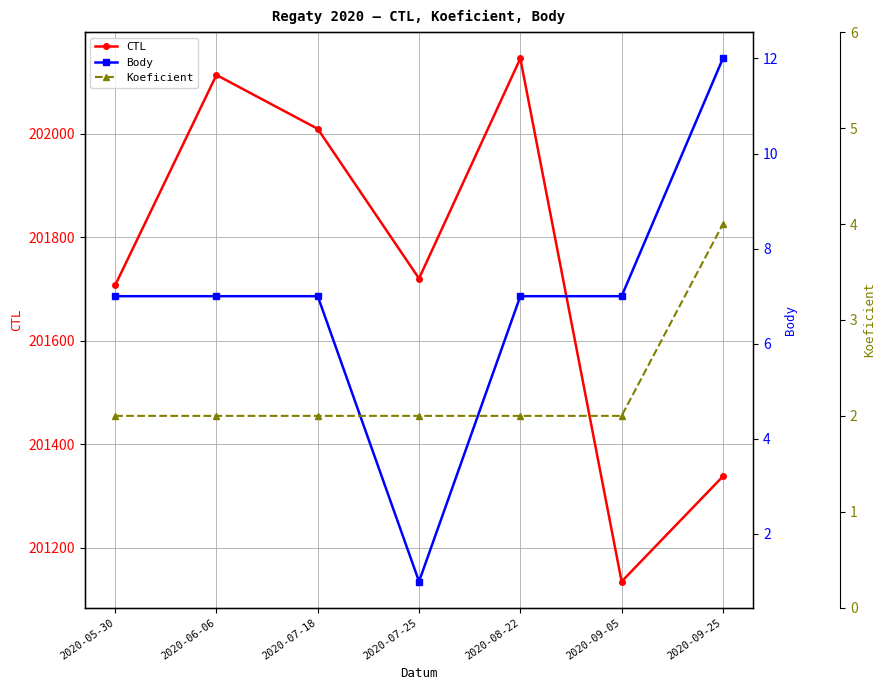

Is it true that Koeficient equals 3 at 2020-09-05?

False